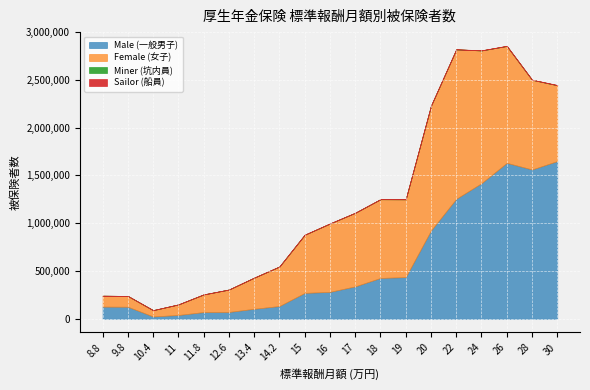

Rank the series at 9.8 from lowest to highest value.

Miner (坑内員), Sailor (船員), Female (女子), Male (一般男子)